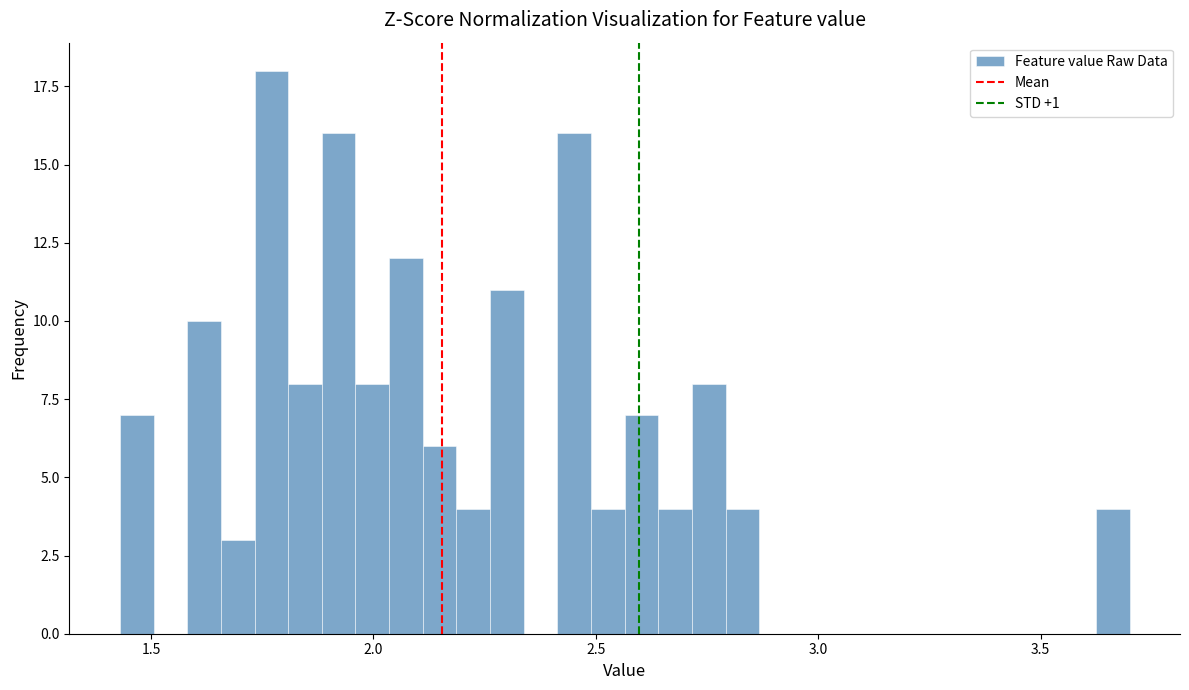

Read against the x-axis, roughly where is the centre of the tallest bar?

1.75